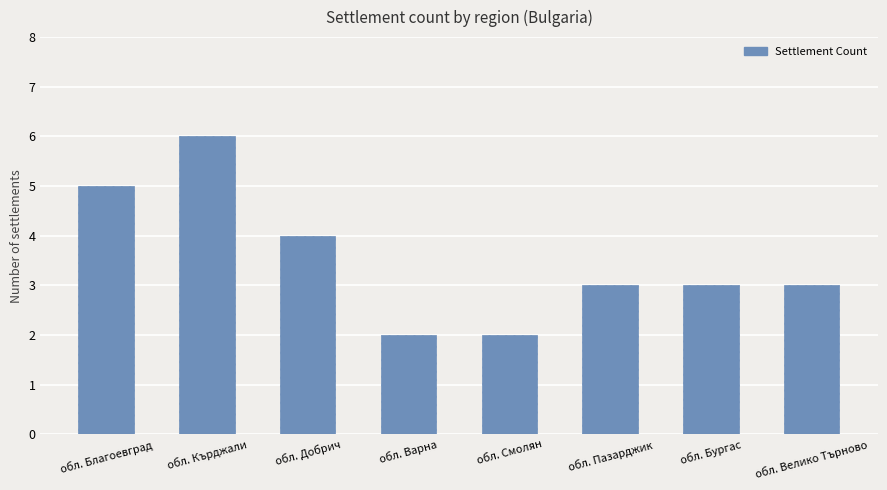

What is the average value?

4